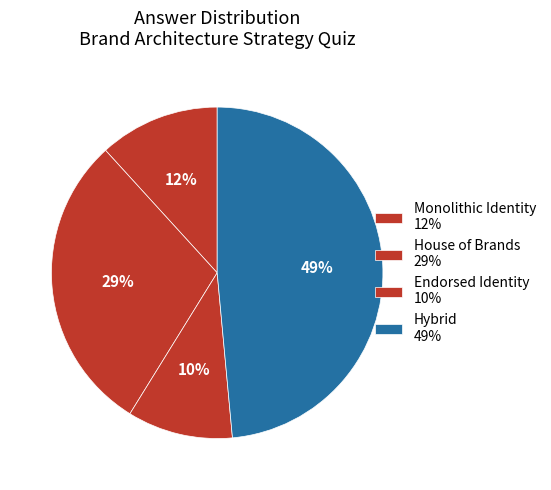

Is Monolithic Identity the majority of the pie?

No